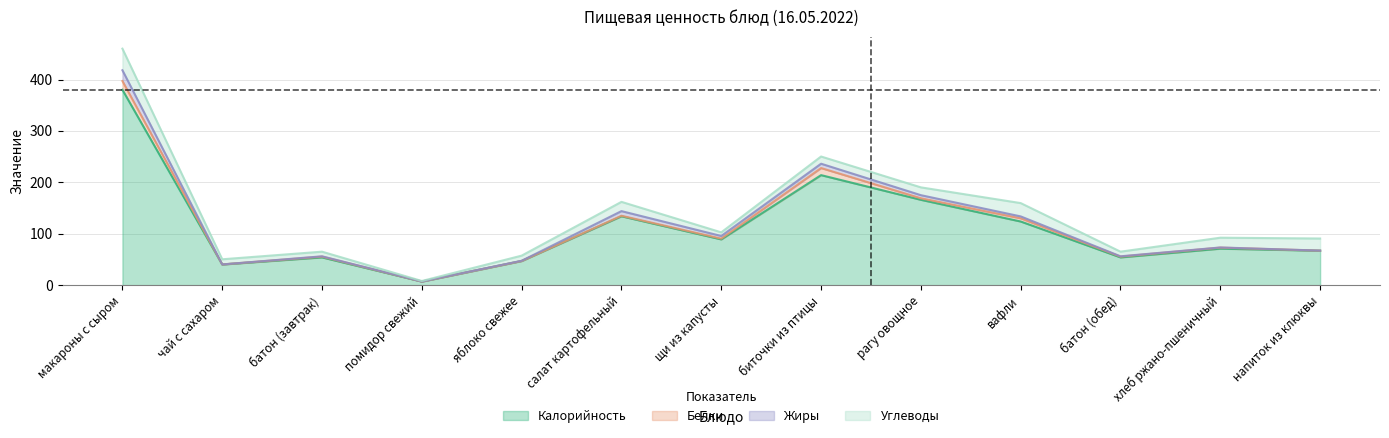

True or false: Жиры has a value of 5.1 at щи из капусты.

True